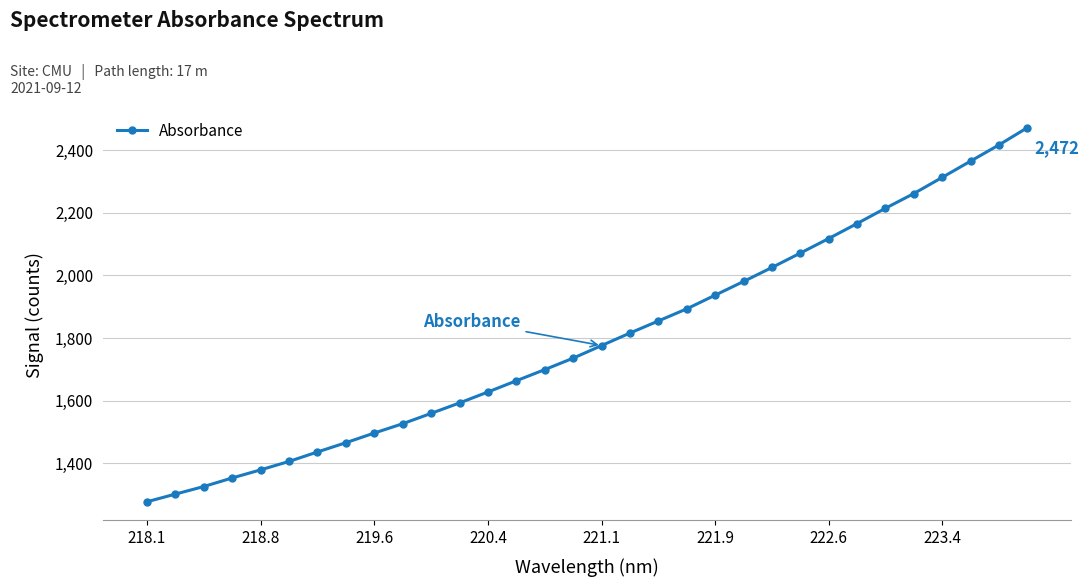

How many lines are shown in the chart?

1